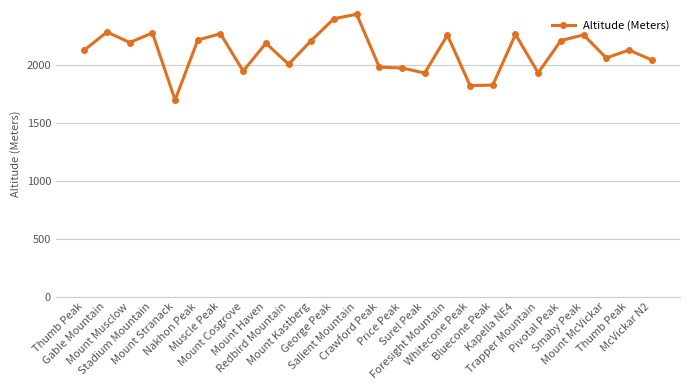

Is it true that the value at George Peak is 3952?

False